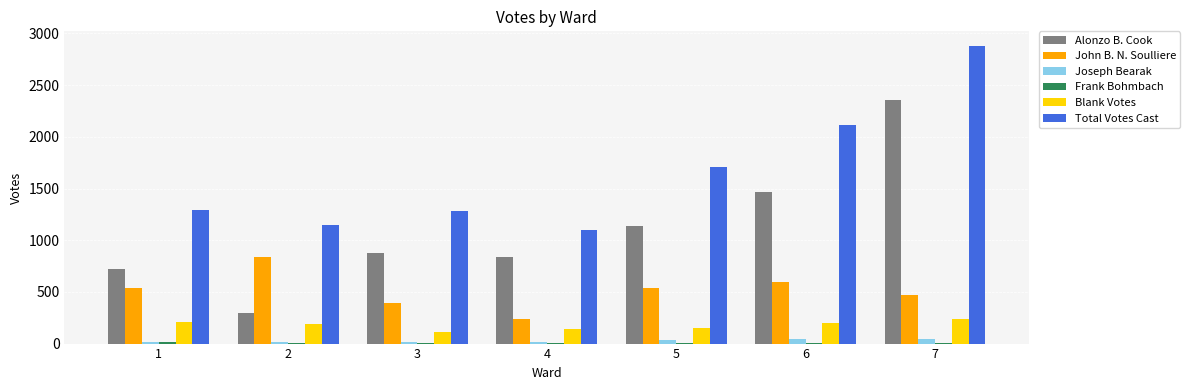

How many distinct data groups are displayed?

6